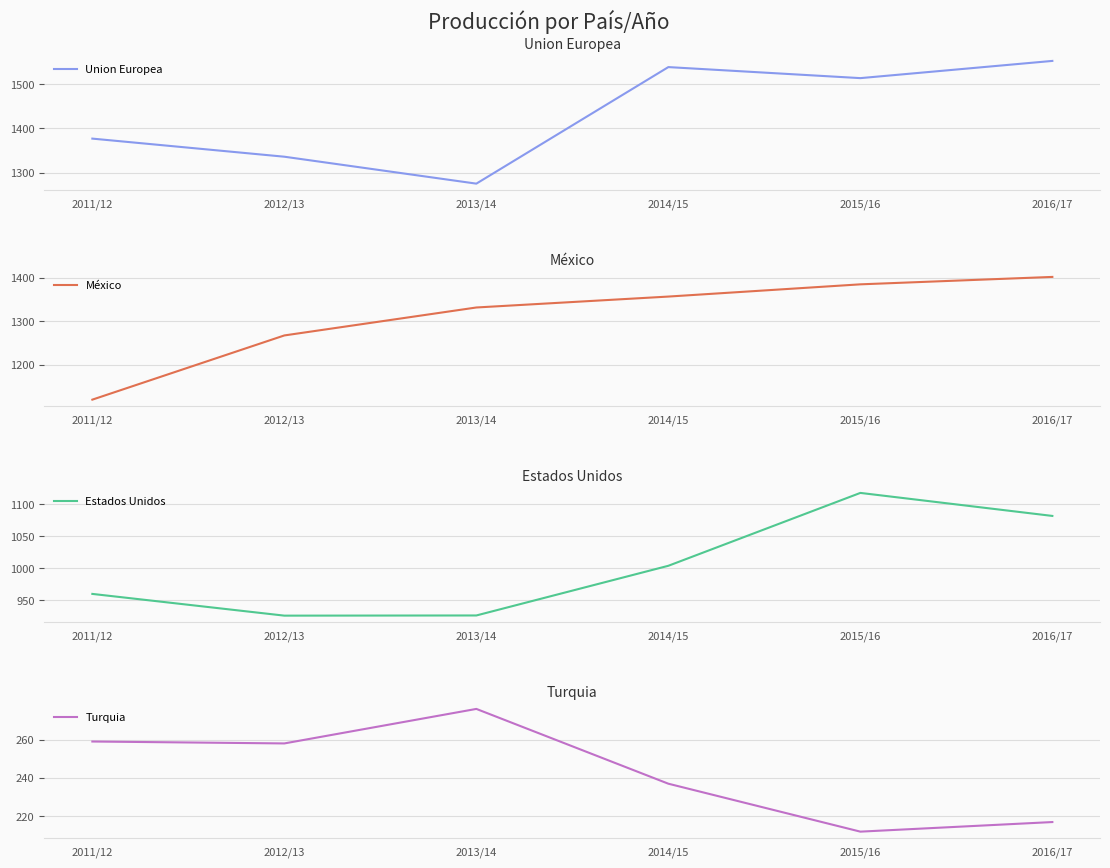

True or false: Union Europea and México intersect in this chart.

True